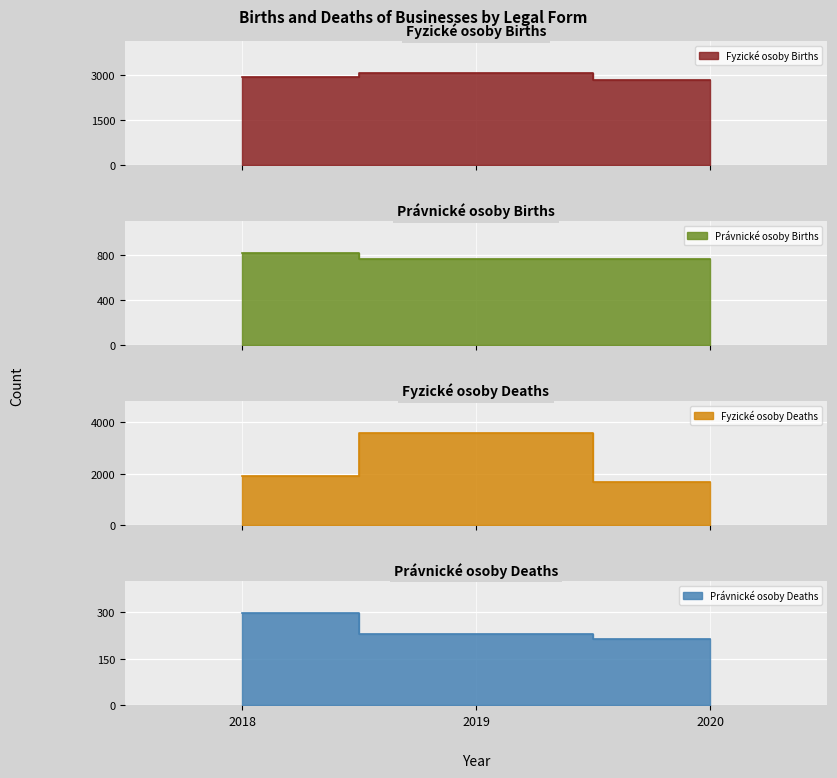

Which label corresponds to the largest value in the chart?

2019